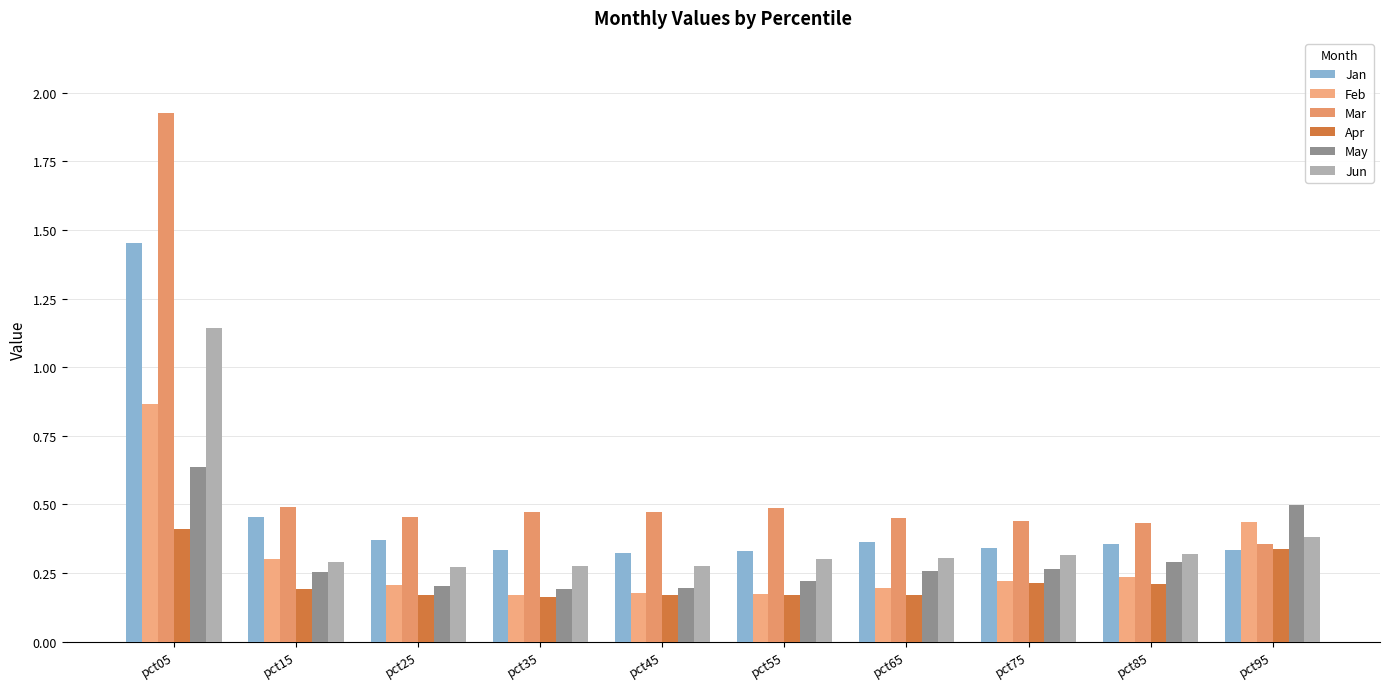

What are all the series names shown in the legend?

Jan, Feb, Mar, Apr, May, Jun